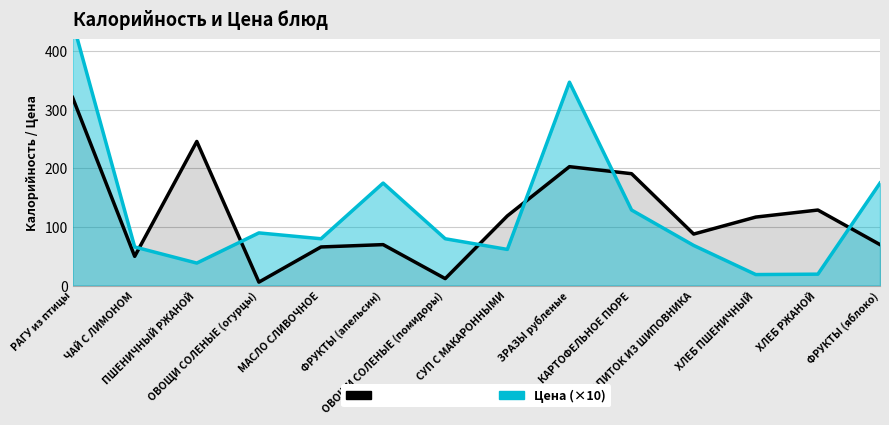

Which category has the highest value in the Цена (×10) series?

РАГУ из птицы